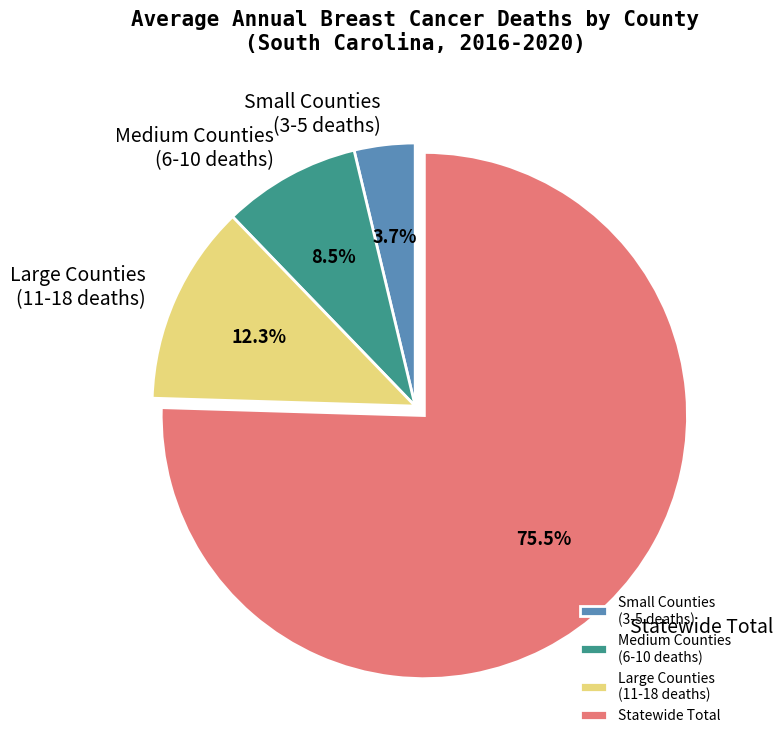

Which has a higher value, Statewide Total or Large Counties (11-18 deaths)?

Statewide Total